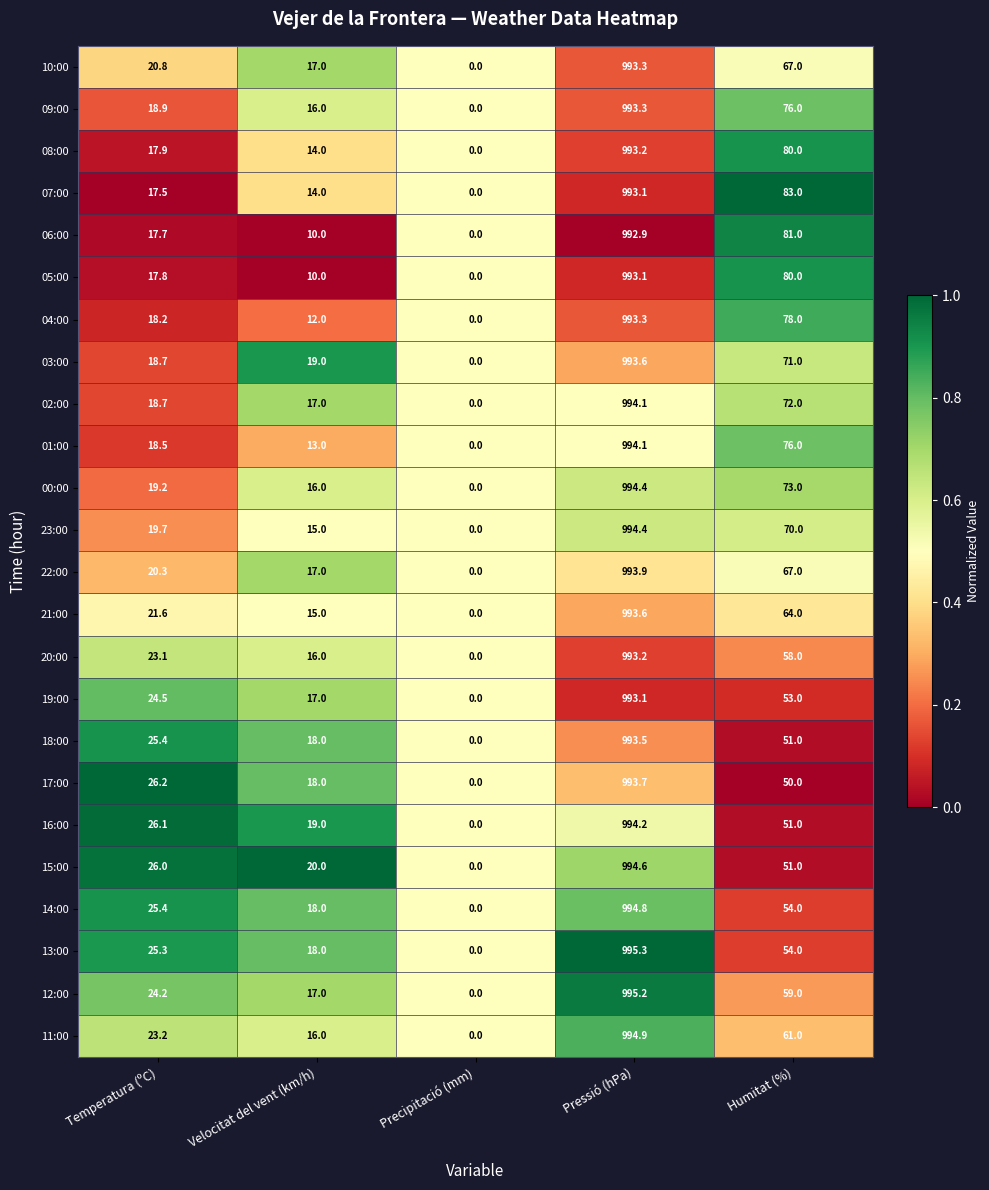

What is the highest value of the 20:00 series?

993.2